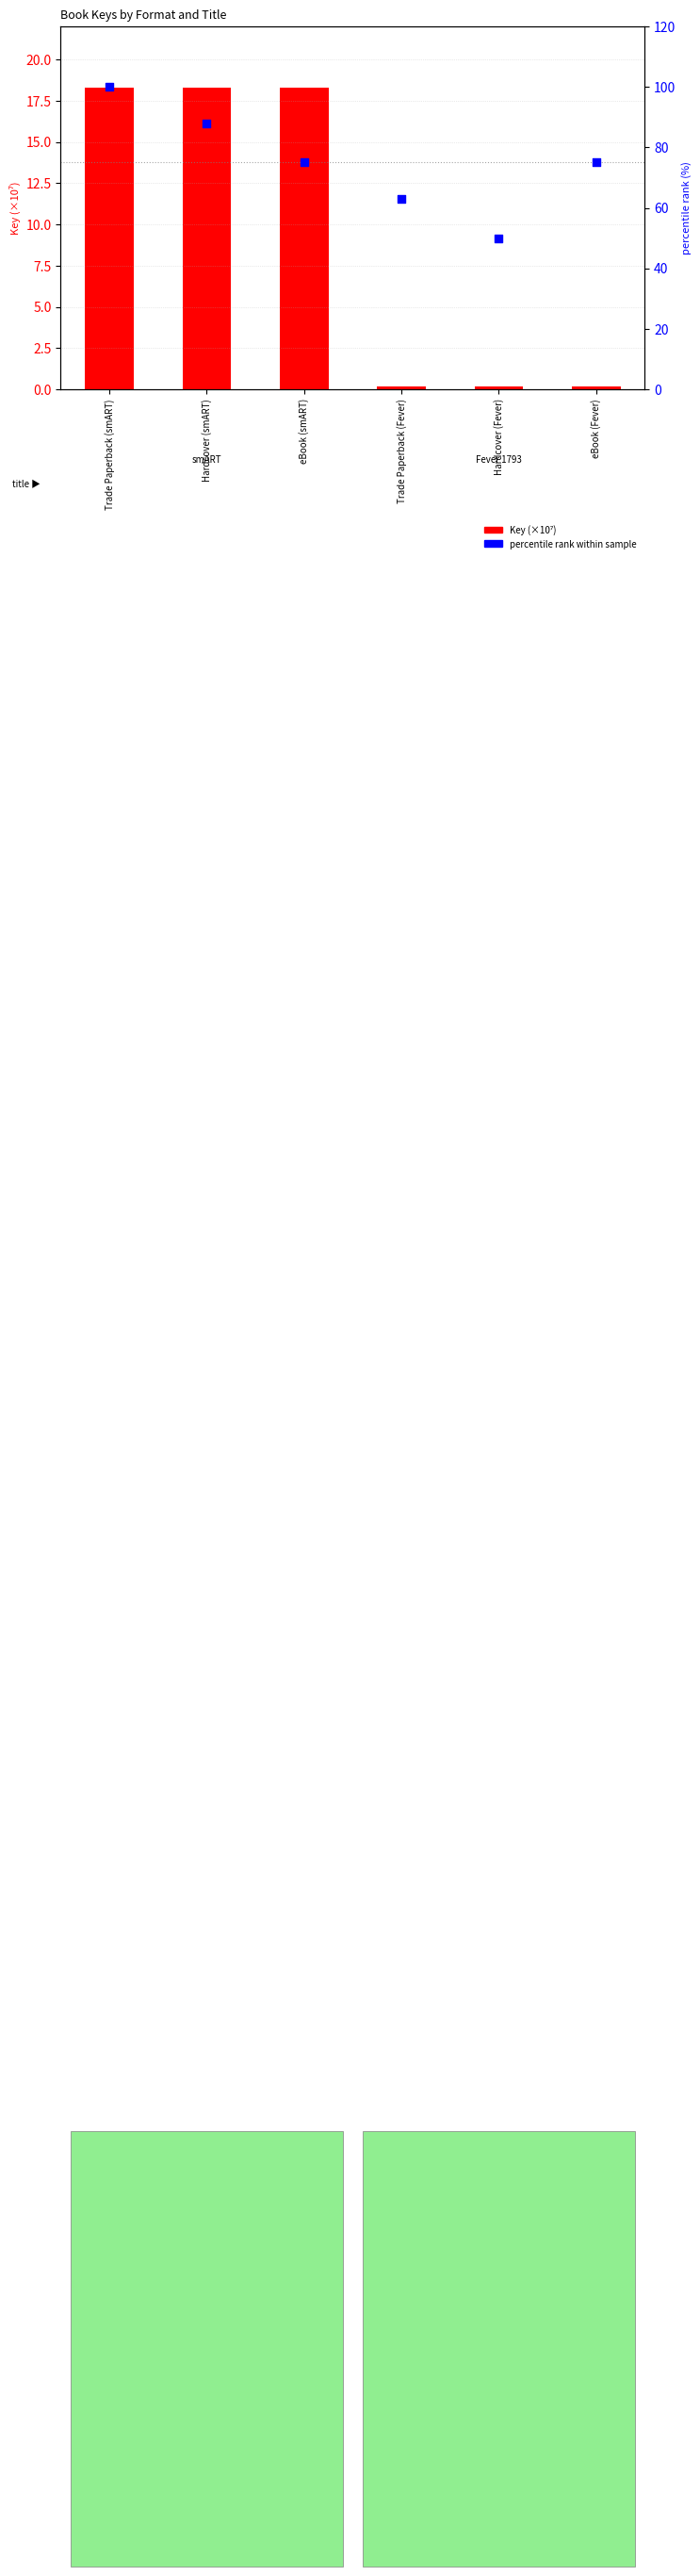

Which series contains the highest Y value?

percentile rank within sample